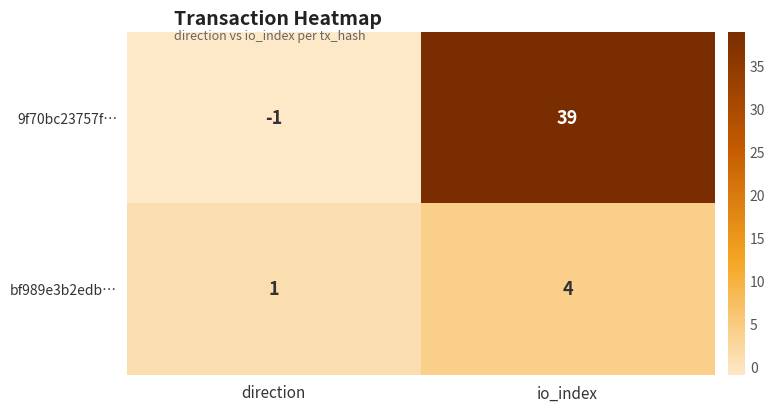

At which label does bf989e3b2edb… reach its peak?

io_index